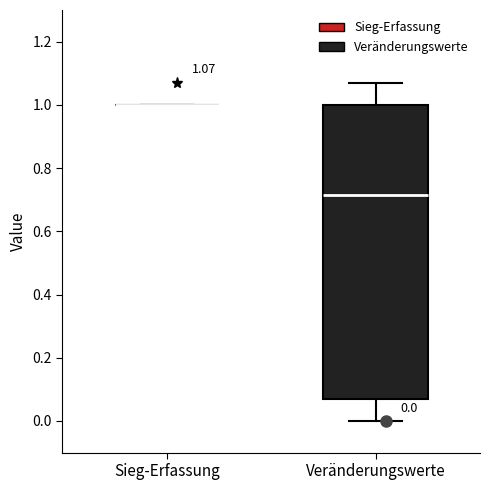

Comparing the boxes themselves (not the whiskers), which one is the tallest?

Veränderungswerte